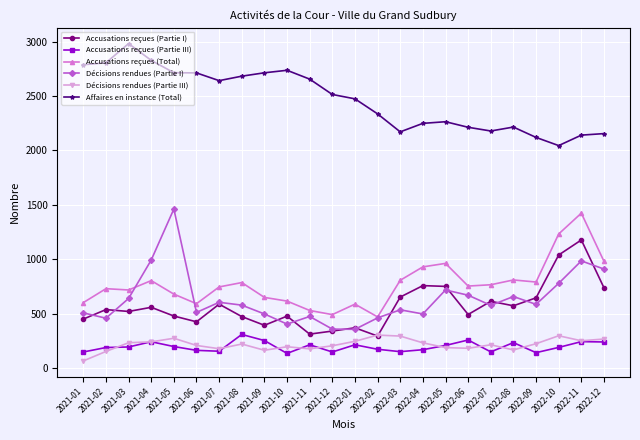

True or false: Décisions rendues (Partie I) and Décisions rendues (Partie III) cross at least once.

False